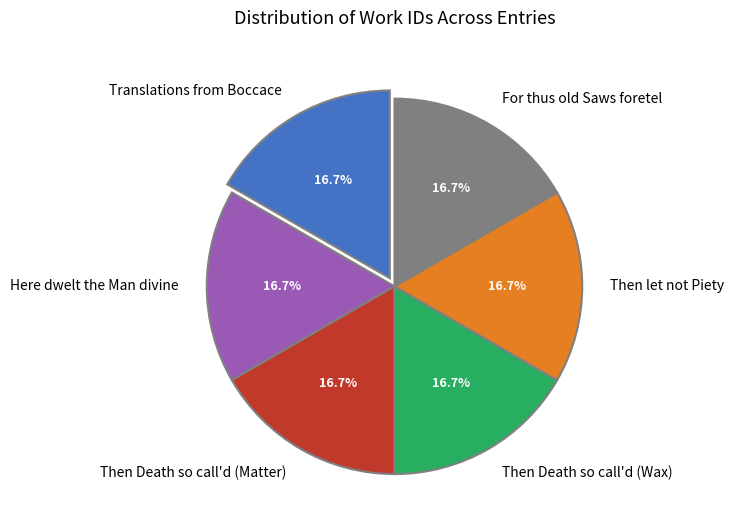

Does any single category account for the majority?

No